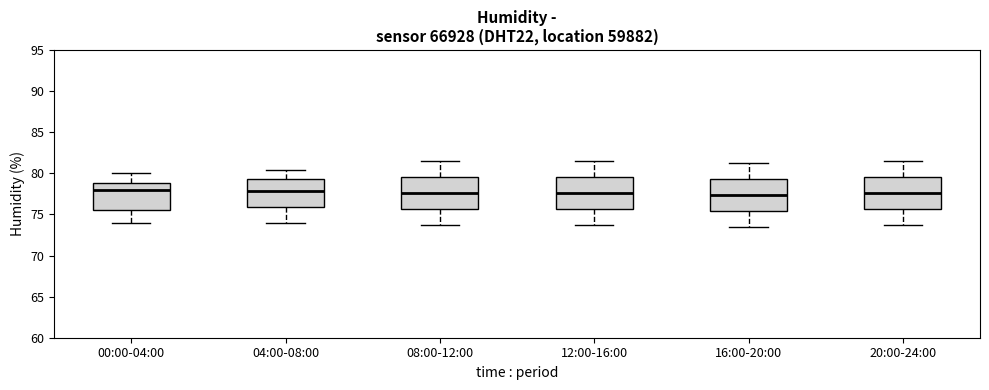

Where does the lower whisker of the box for 00:00-04:00 end on the y-axis? The values are not printed on the chart, so give them approximately, as read against the axis.

74.0